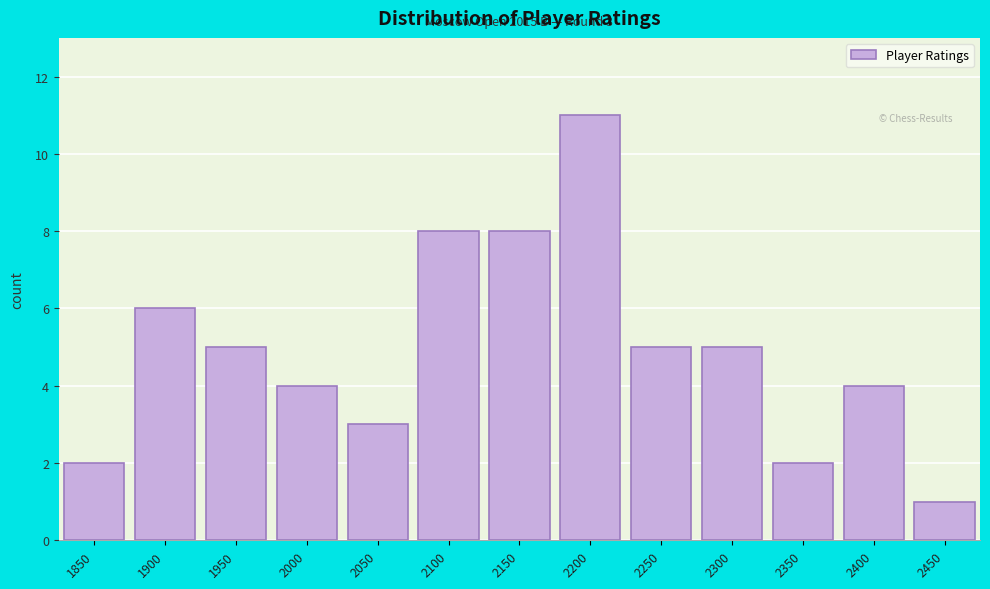

Reading left to right, what are all the values shown in this chart?

2	6	5	4	3	8	8	11	5	5	2	4	1